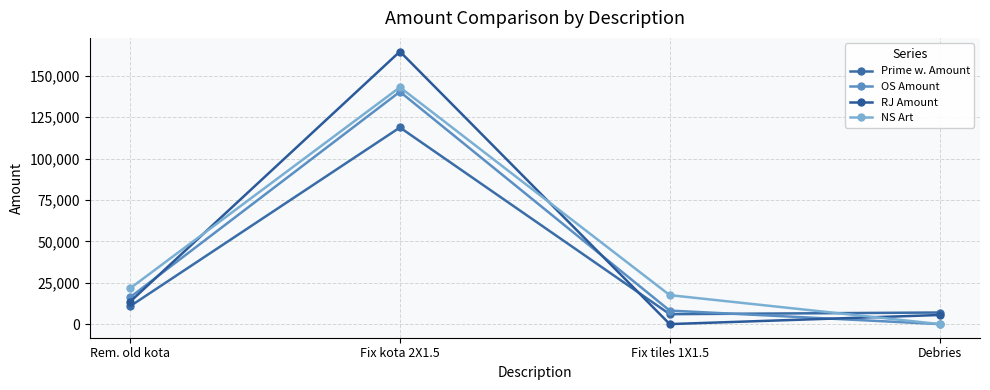

Reading left to right, list all the values displayed in this chart.

Prime w. Amount: 10800	118800	6000	7000
OS Amount: 16200	140400	8160	0
RJ Amount: 13500	164700	0	5500
NS Art: 21600	143100	17500	0